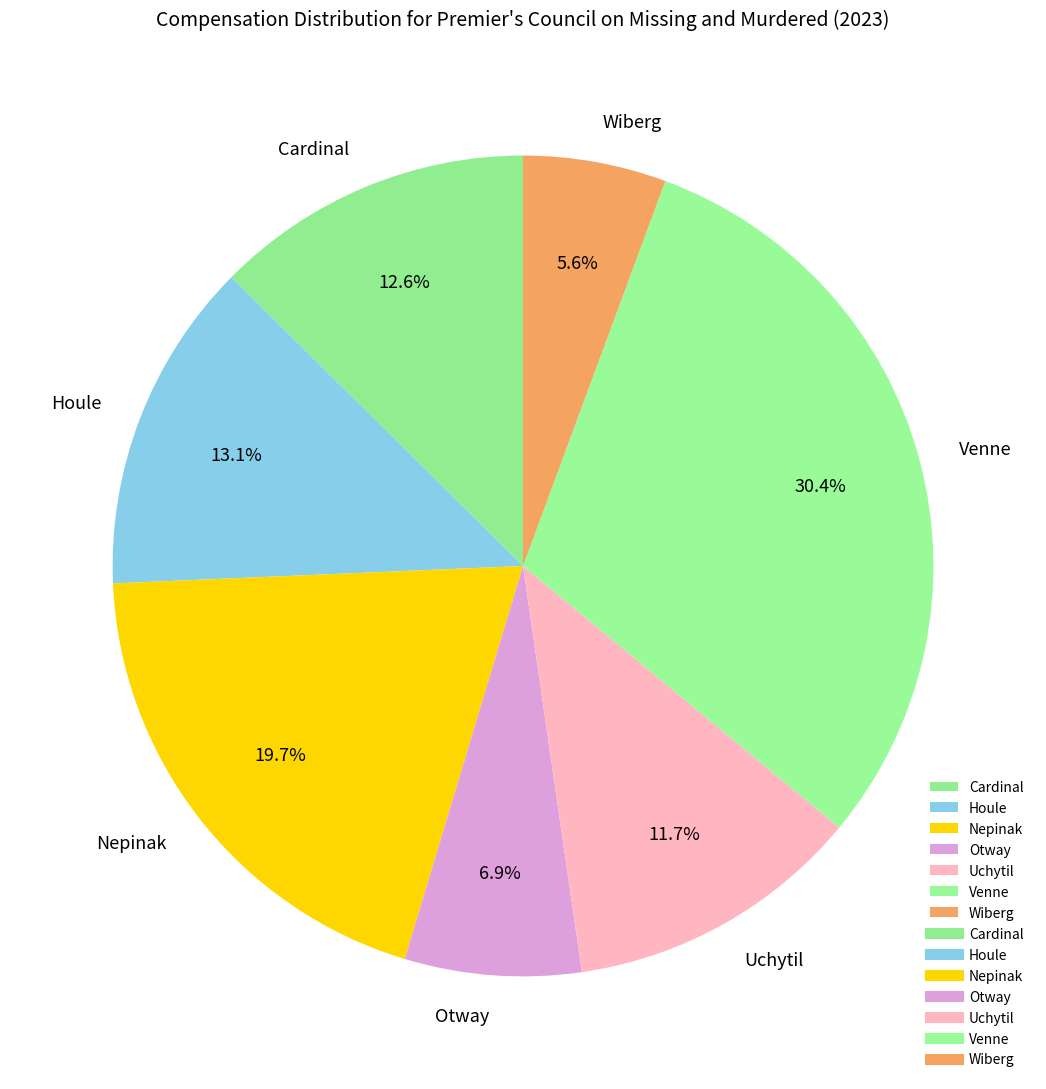

How many segments does this pie chart have?

7